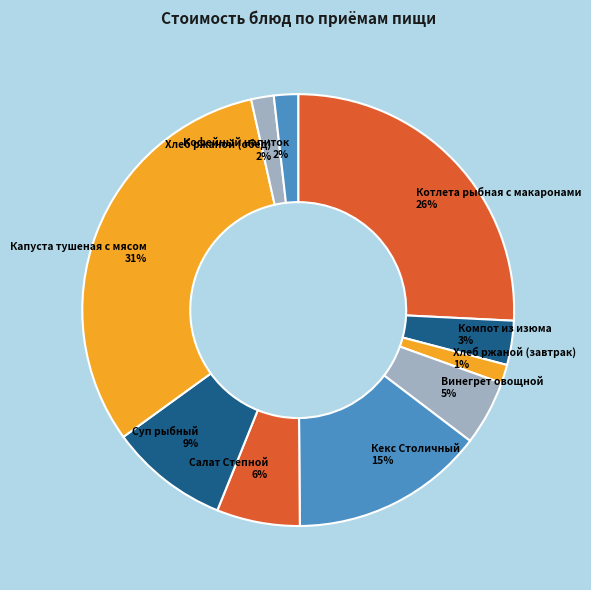

Combined, do Кекс Столичный and Винегрет овощной account for over 50%?

No